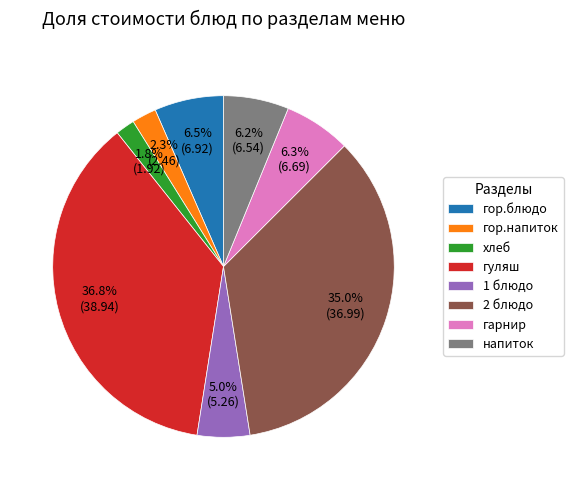

True or false: 2 блюдо accounts for 26% of the total.

False